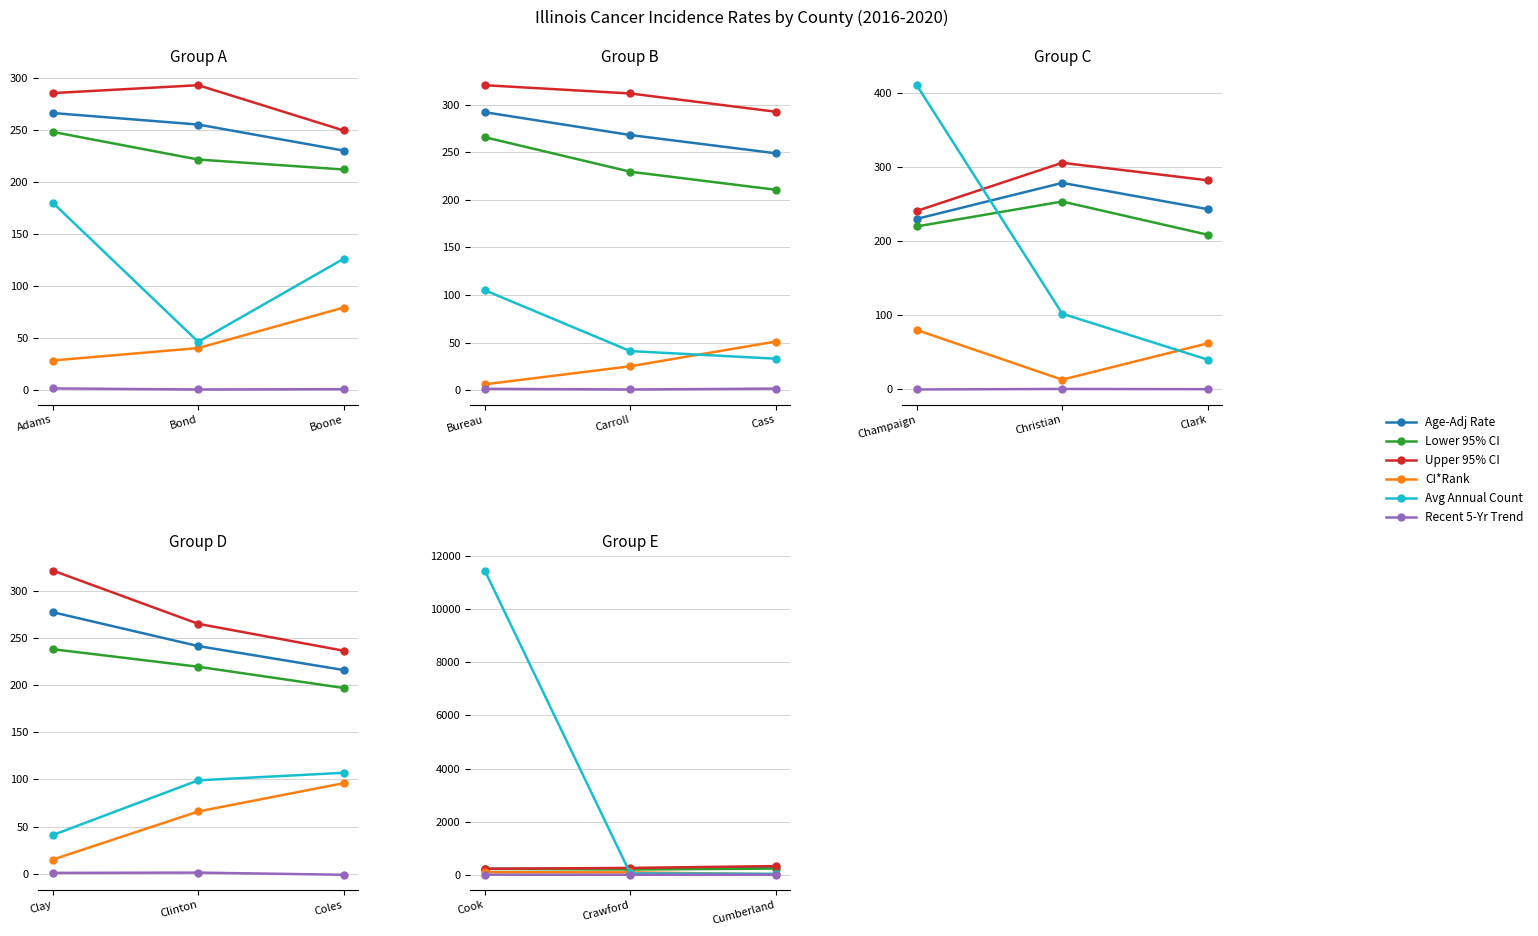

Which series has the largest total across all categories?

Avg Annual Count